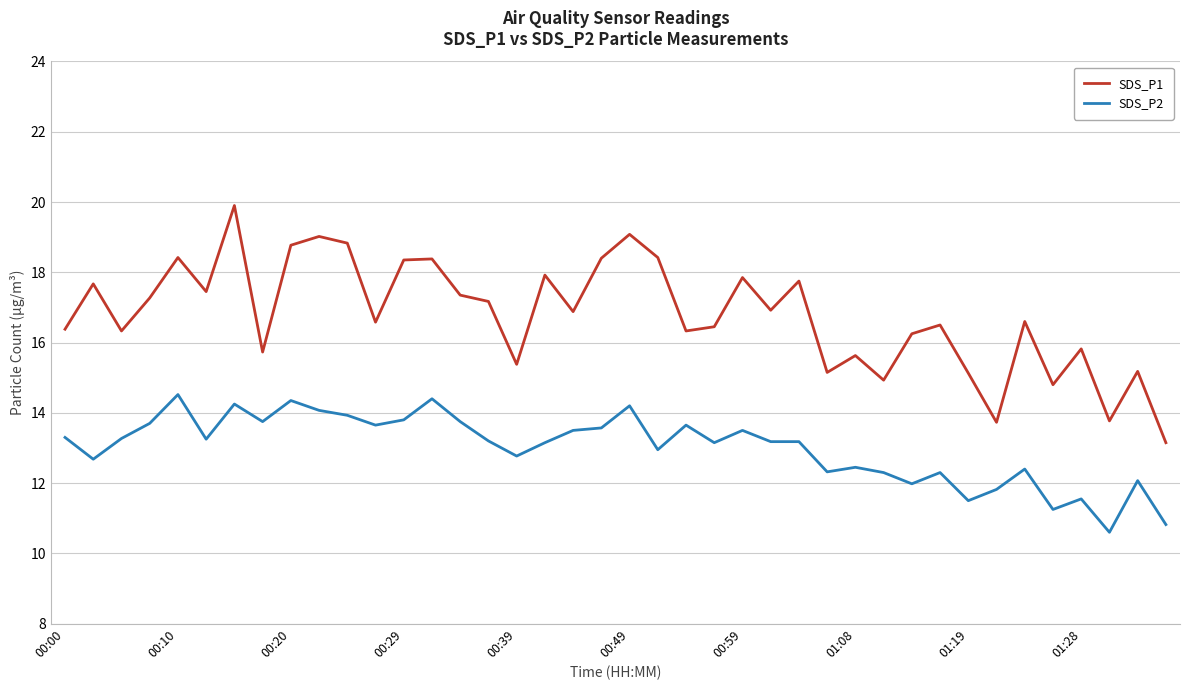

True or false: SDS_P1 and SDS_P2 intersect in this chart.

False